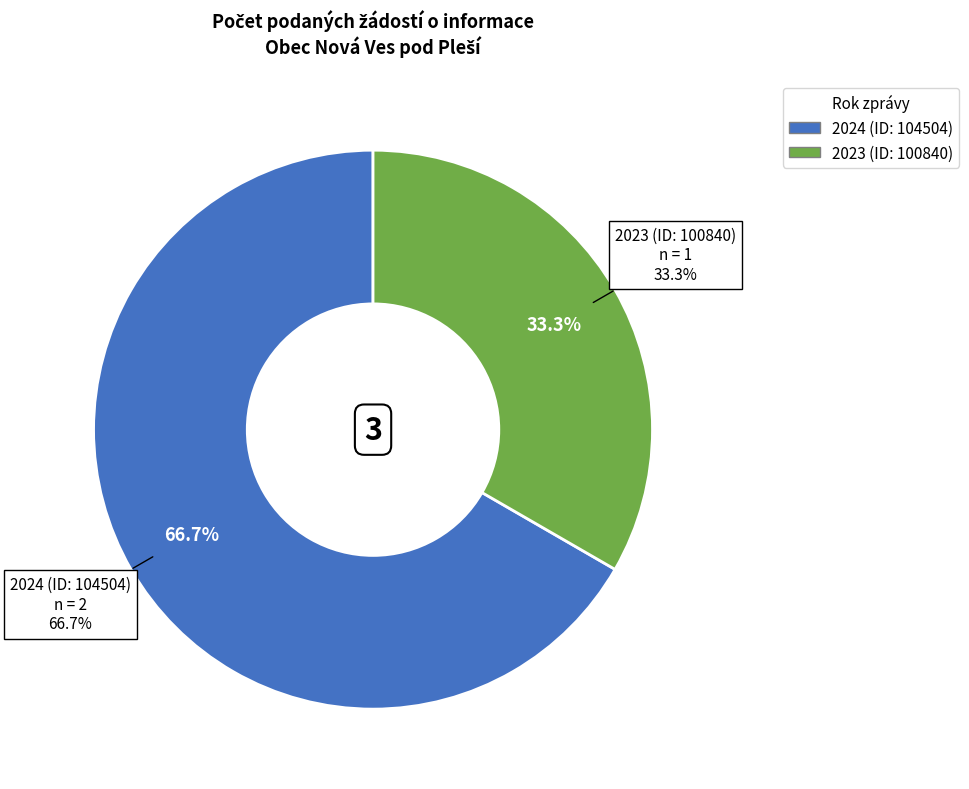

How many segments does this pie chart have?

2